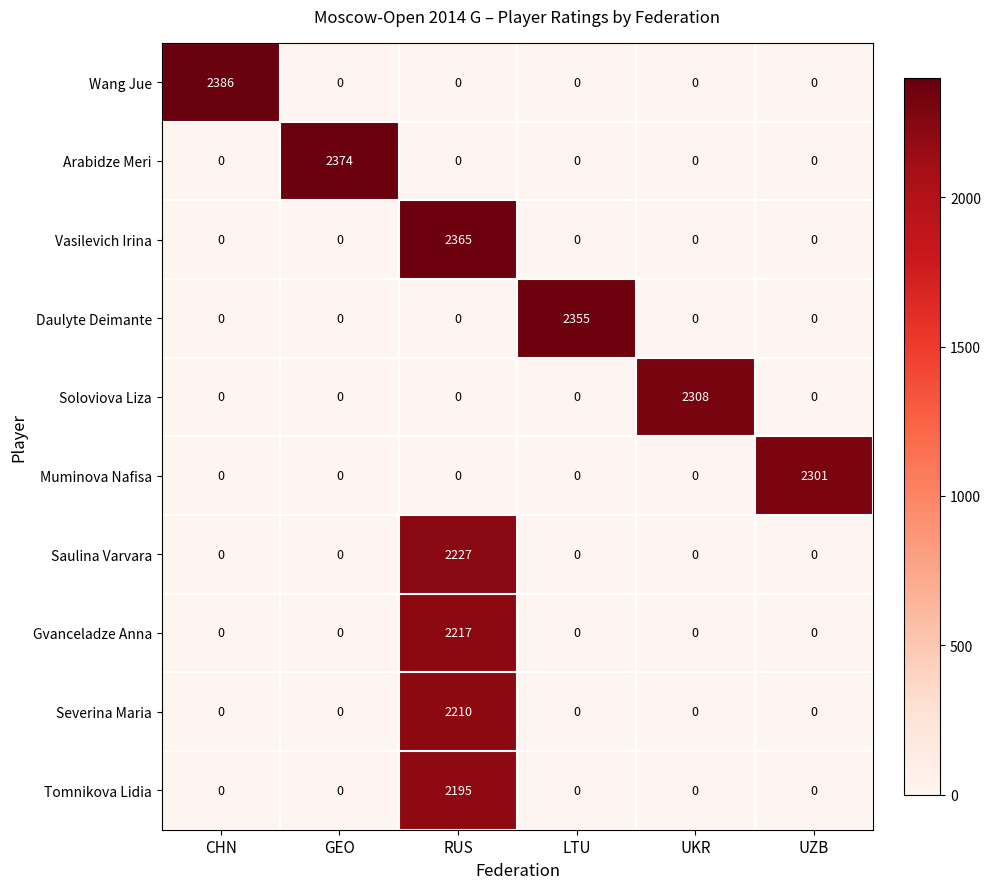

Rank the series by their maximum value, from lowest to highest.

Tomnikova Lidia, Severina Maria, Gvanceladze Anna, Saulina Varvara, Muminova Nafisa, Soloviova Liza, Daulyte Deimante, Vasilevich Irina, Arabidze Meri, Wang Jue